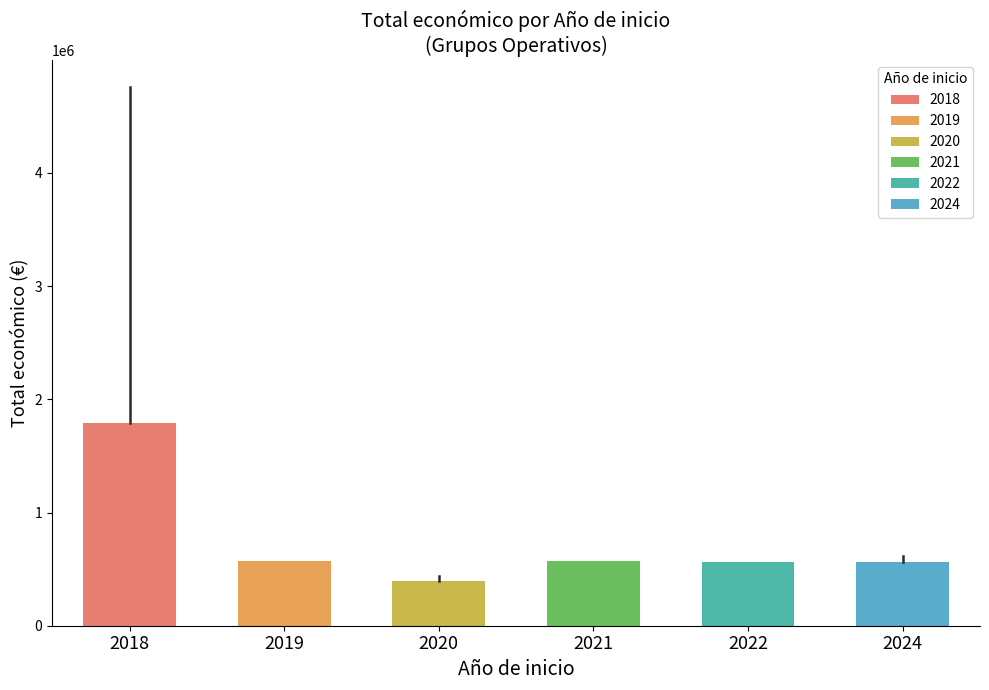

The value at 2021 is 567924. True or false?

True